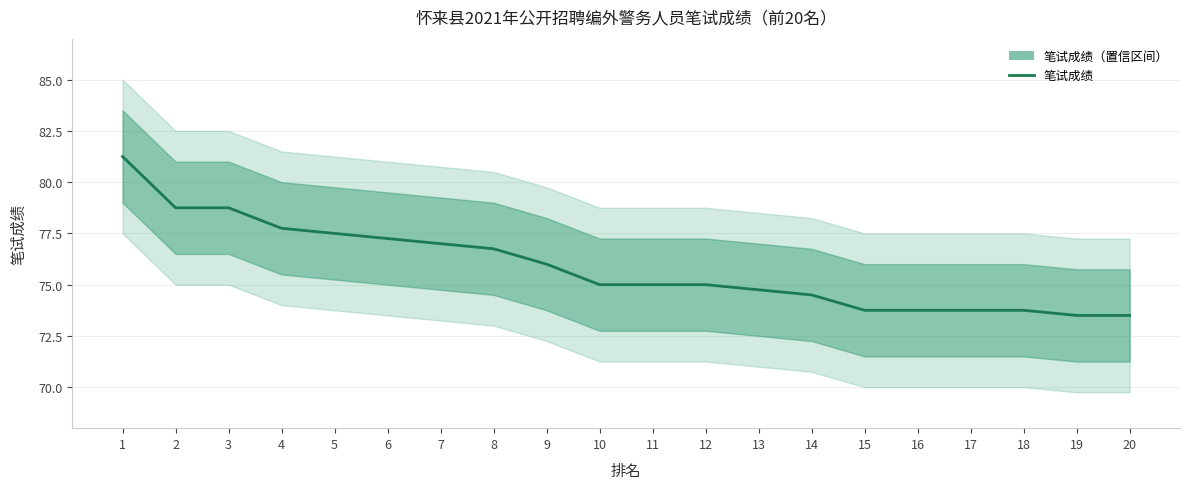

What is the sum of the values at 16 and 15?

147.5